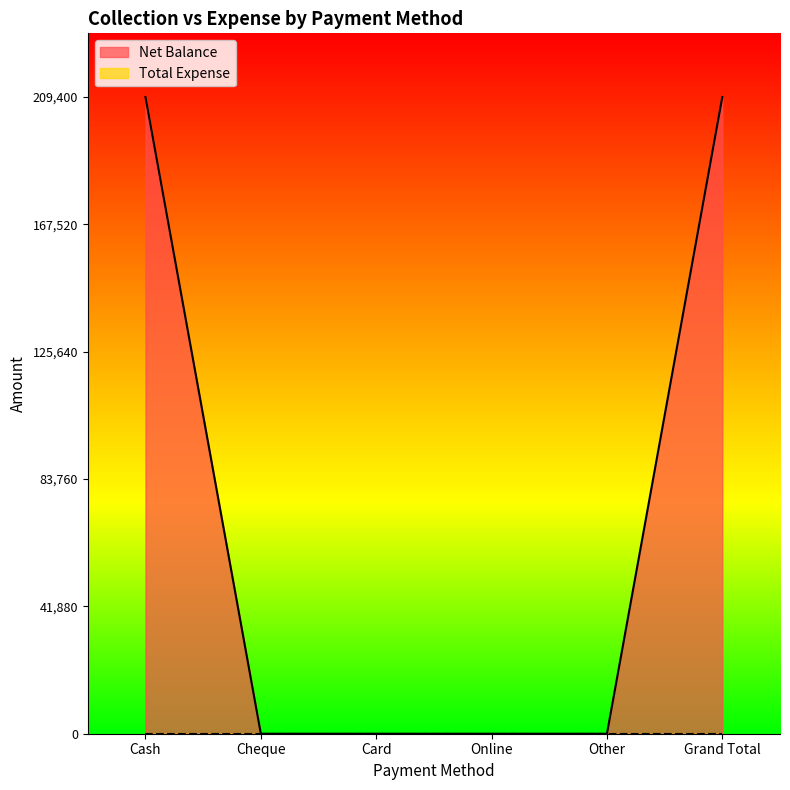

What is the label of the 3rd point from the left?

Card